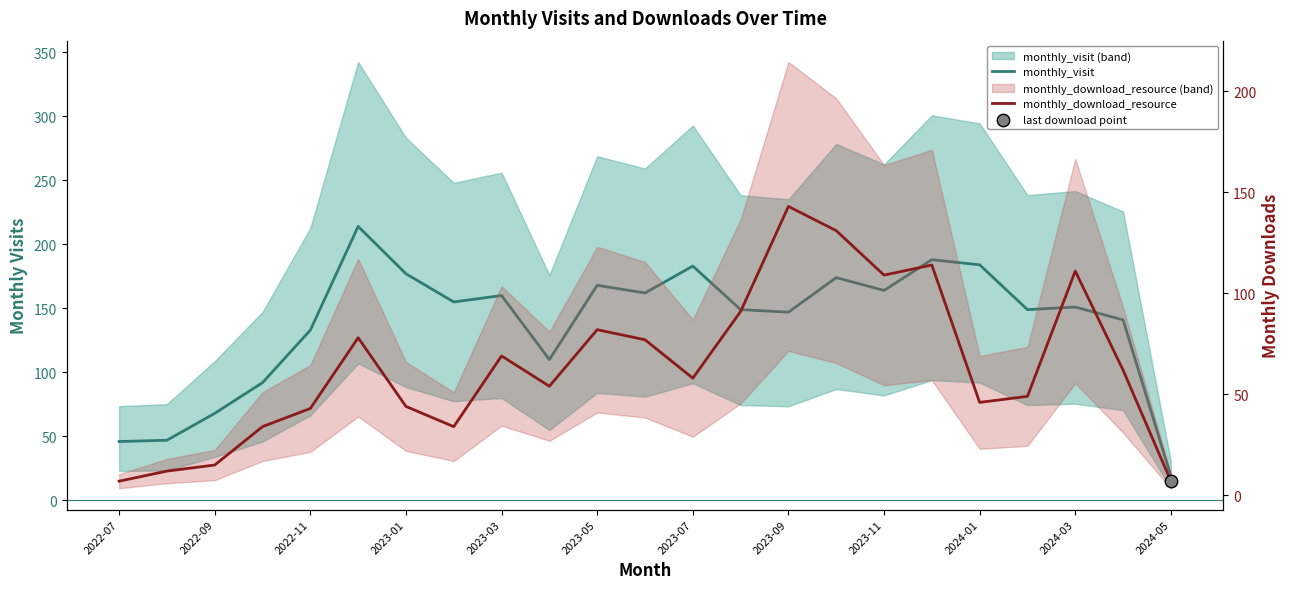

At how many categories does at least one series exceed 156?

10